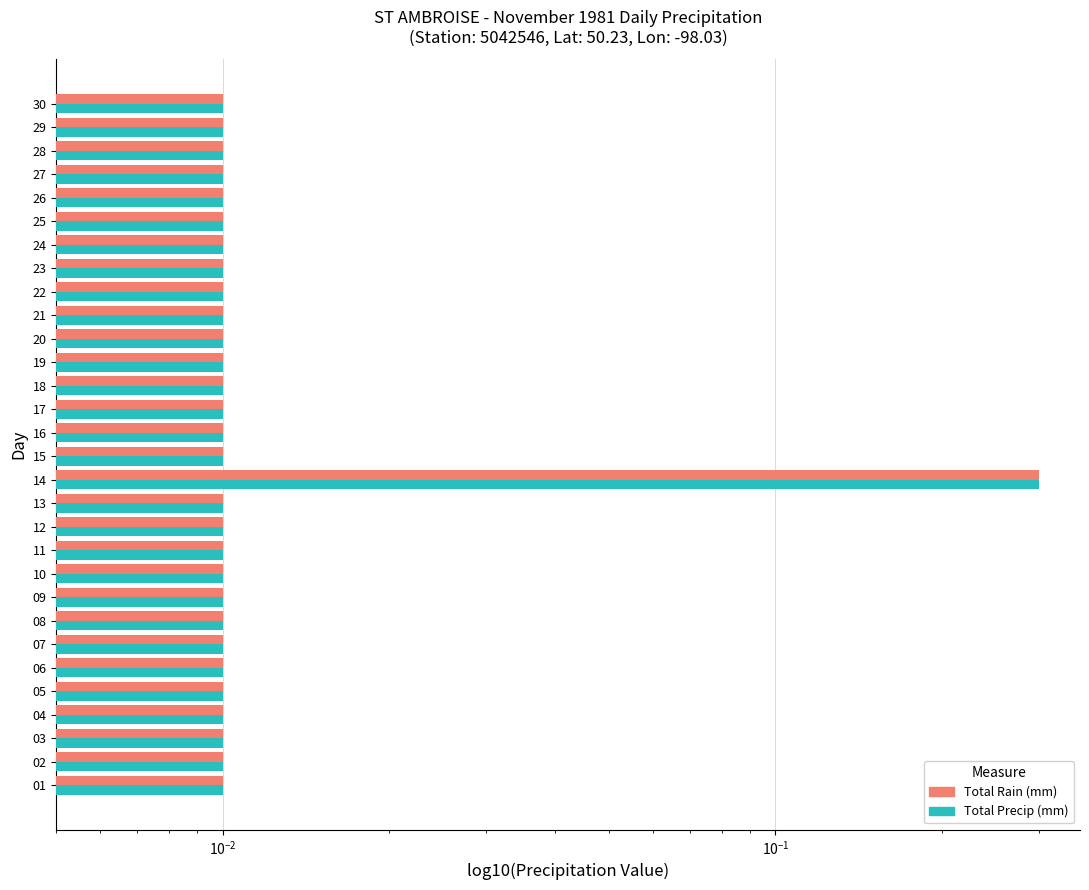

Reading left to right, extract all data points from this chart.

Total Rain (mm): 0.0	0.0	0.0	0.0	0.0	0.0	0.0	0.0	0.0	0.0	0.0	0.0	0.0	0.3	0.0	0.0	0.0	0.0	0.0	0.0	0.0	0.0	0.0	0.0	0.0	0.0	0.0	0.0	0.0	0.0
Total Precip (mm): 0.0	0.0	0.0	0.0	0.0	0.0	0.0	0.0	0.0	0.0	0.0	0.0	0.0	0.3	0.0	0.0	0.0	0.0	0.0	0.0	0.0	0.0	0.0	0.0	0.0	0.0	0.0	0.0	0.0	0.0